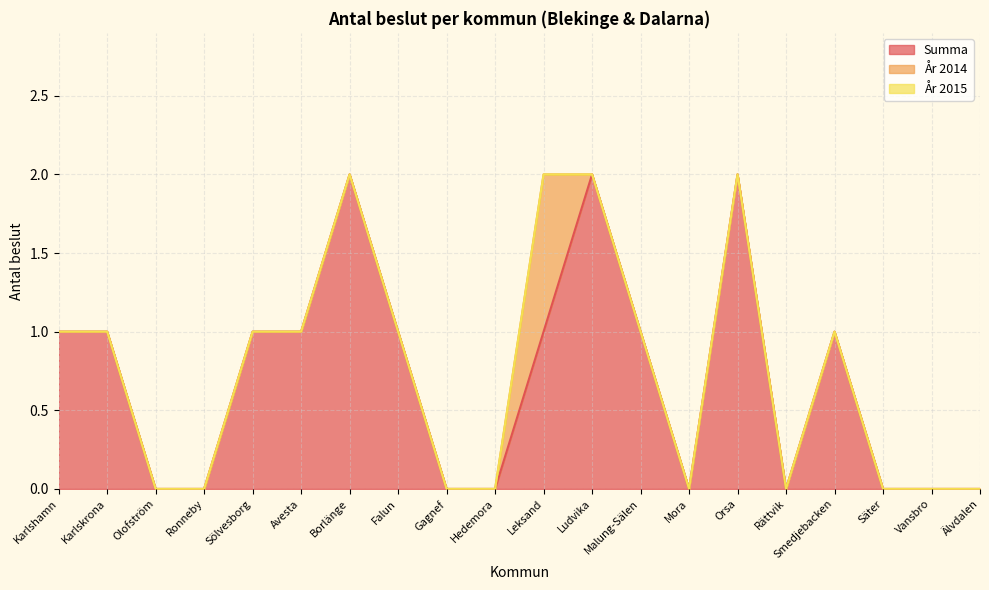

At which category does the chart reach its peak across all series?

Borlänge